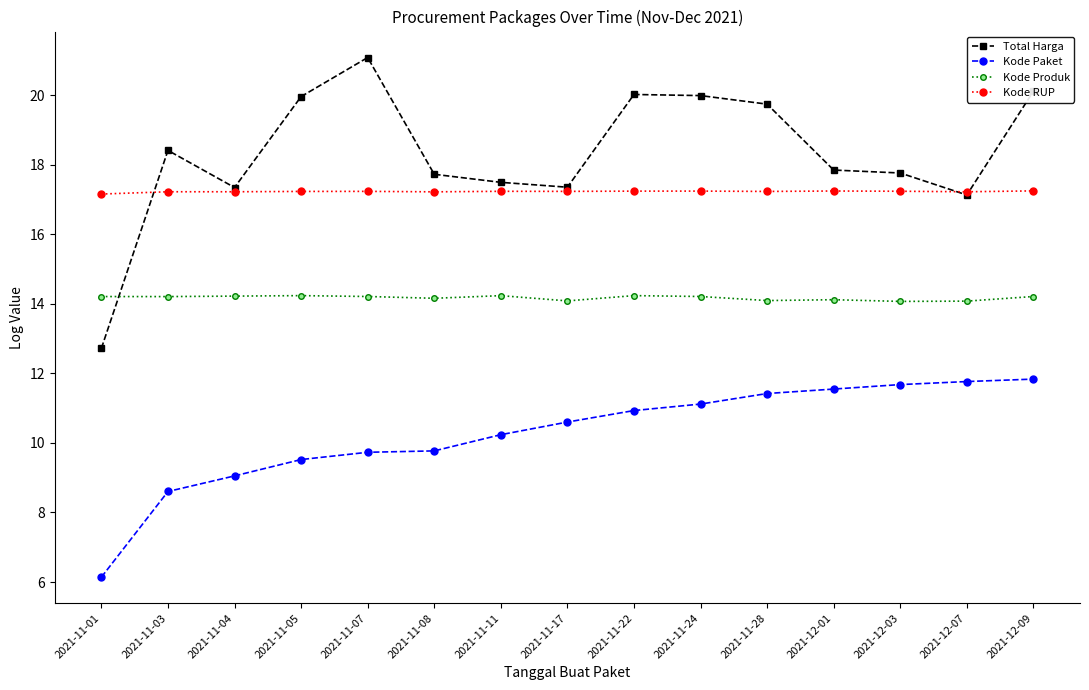

True or false: Kode Paket and Kode Produk cross at least once.

False